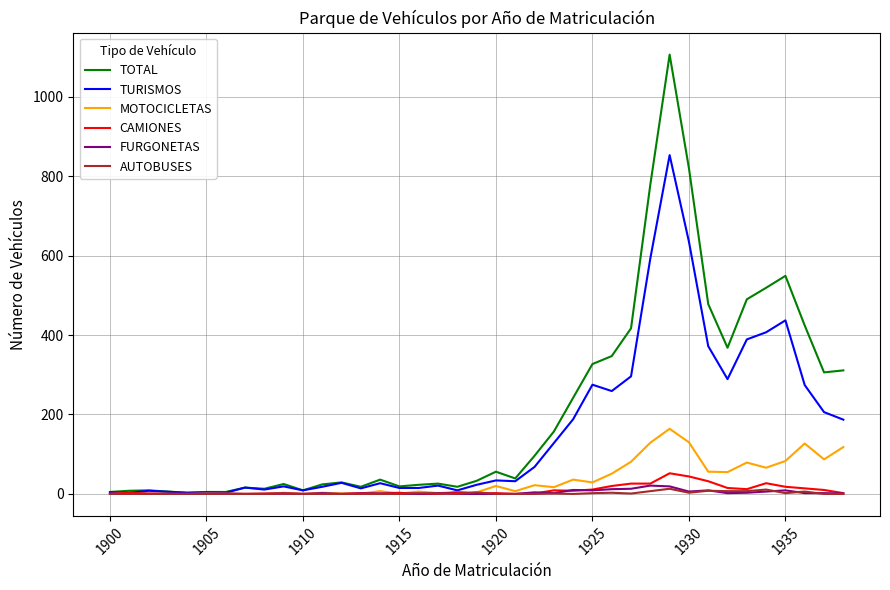

What is the greatest value displayed?

1106